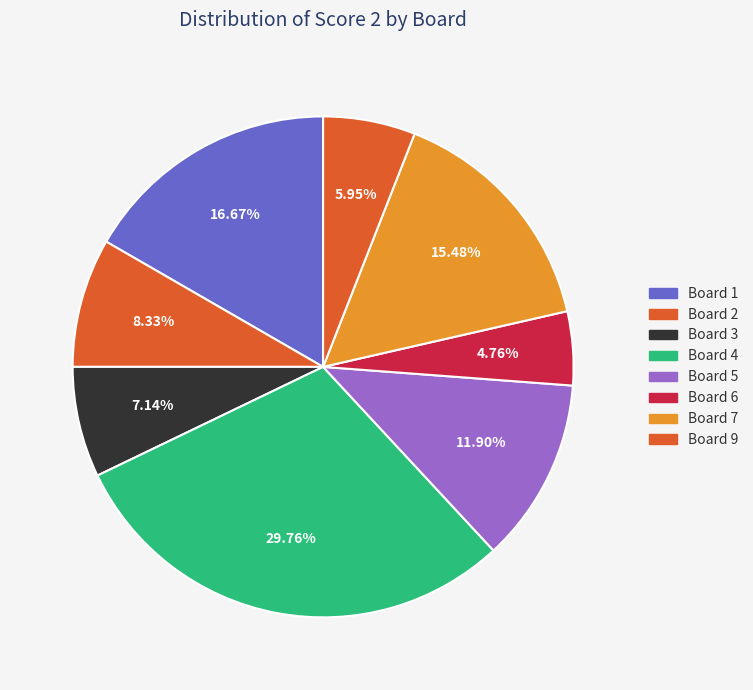

Is it true that Board 2 is 8% of the pie?

True